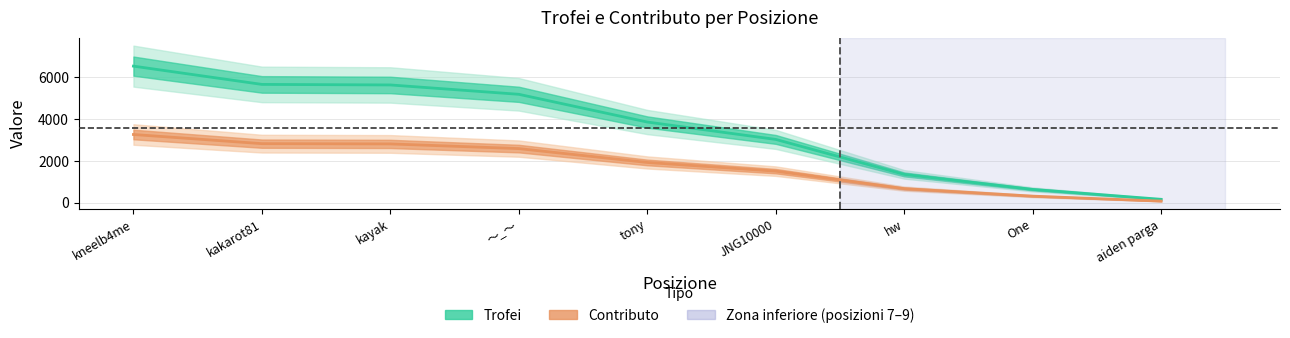

Reading left to right, list all the values displayed in this chart.

Trofei: 6530	5657	5631	5184	3860	3030	1360	643	170
Contributo: 3265	2828	2815	2592	1930	1515	680	321	85